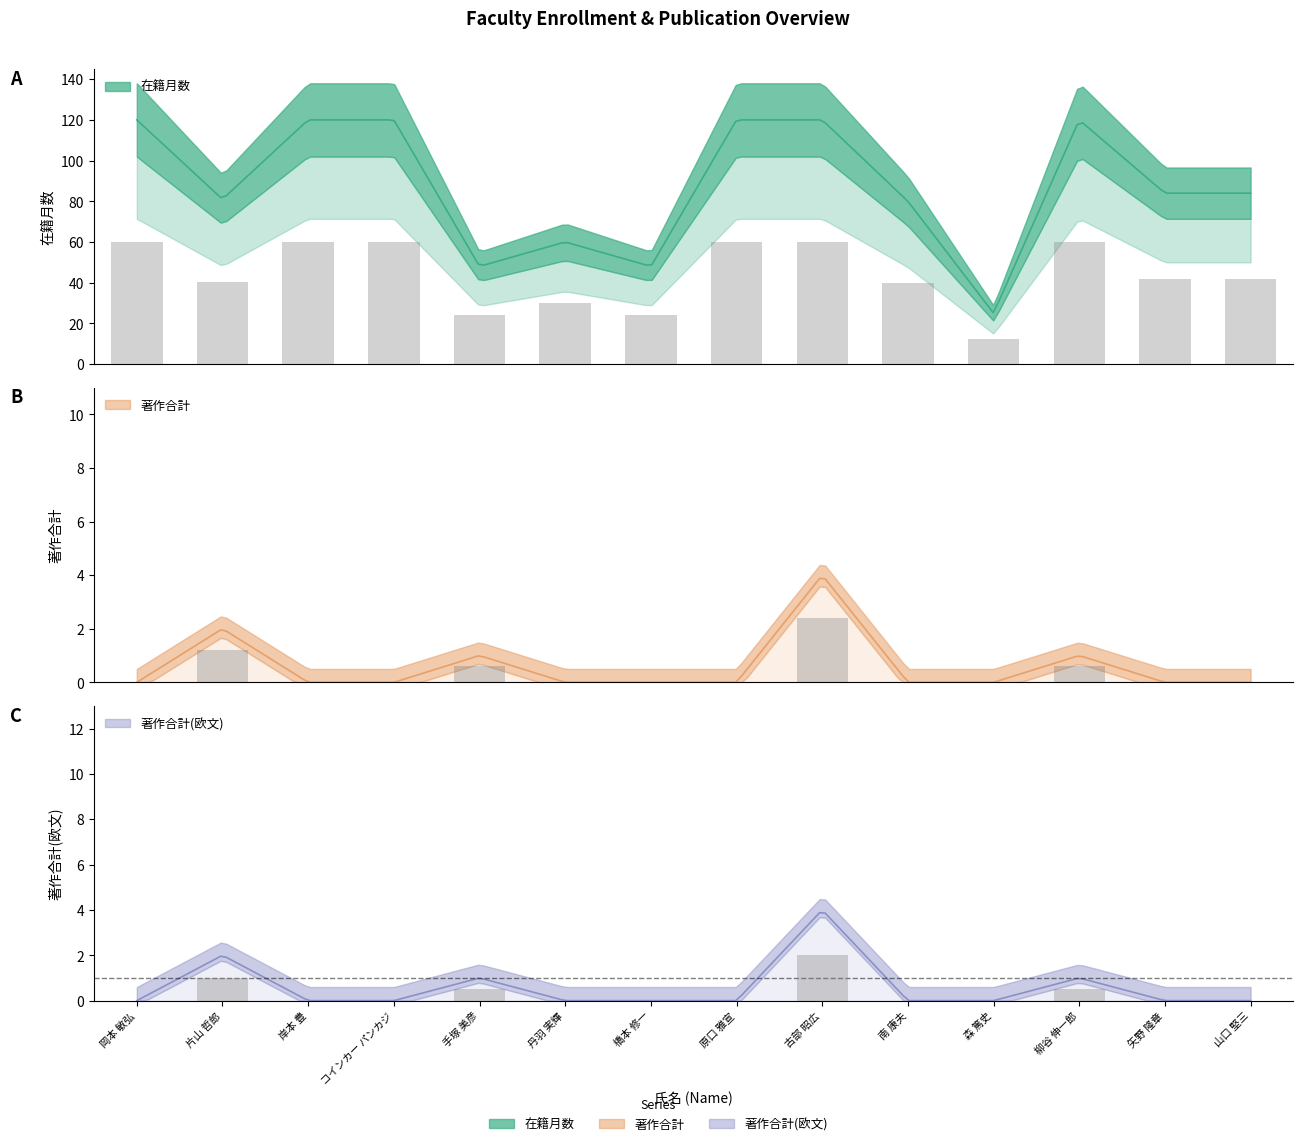

Read the 著作合計(欧文) value at 片山 哲郎.

1.0